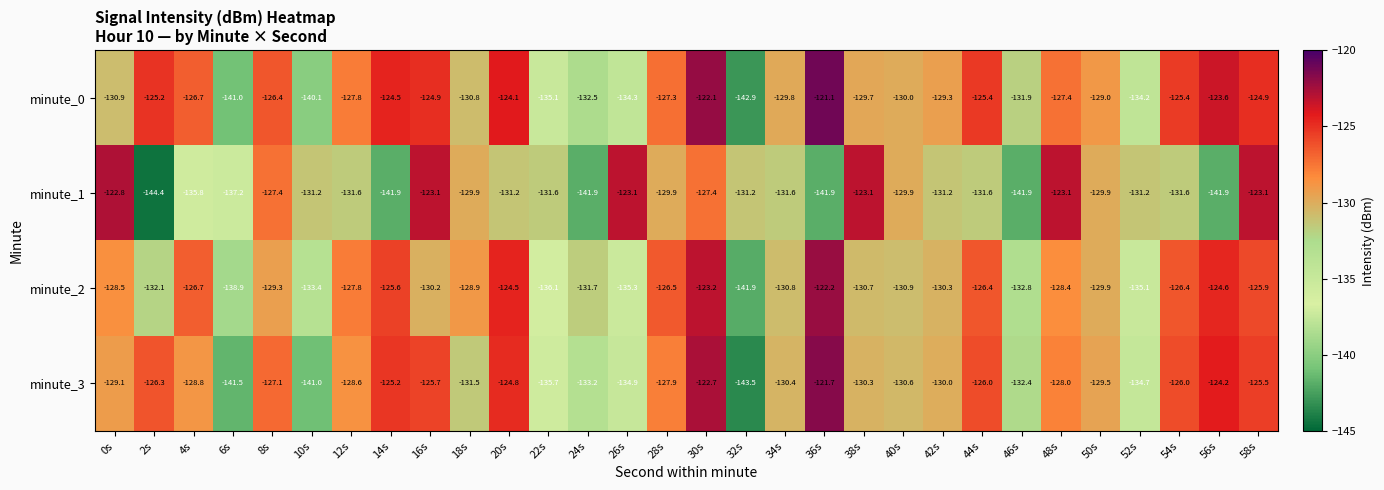

What is the minimum value shown in the chart?

-144.4